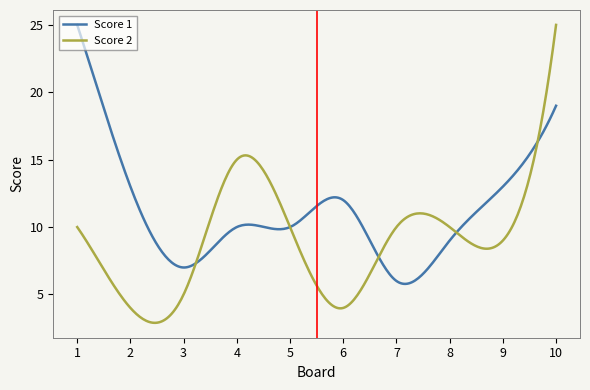

At how many categories does at least one series exceed 6?

300